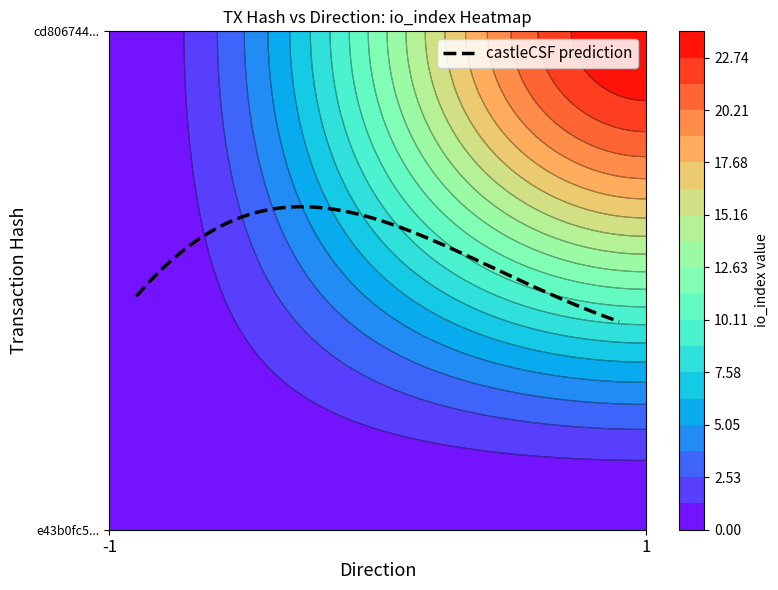

Rank the categories by cd806744e03d7010b99c2388ad180168226c1e6 value from highest to lowest.

1, -1